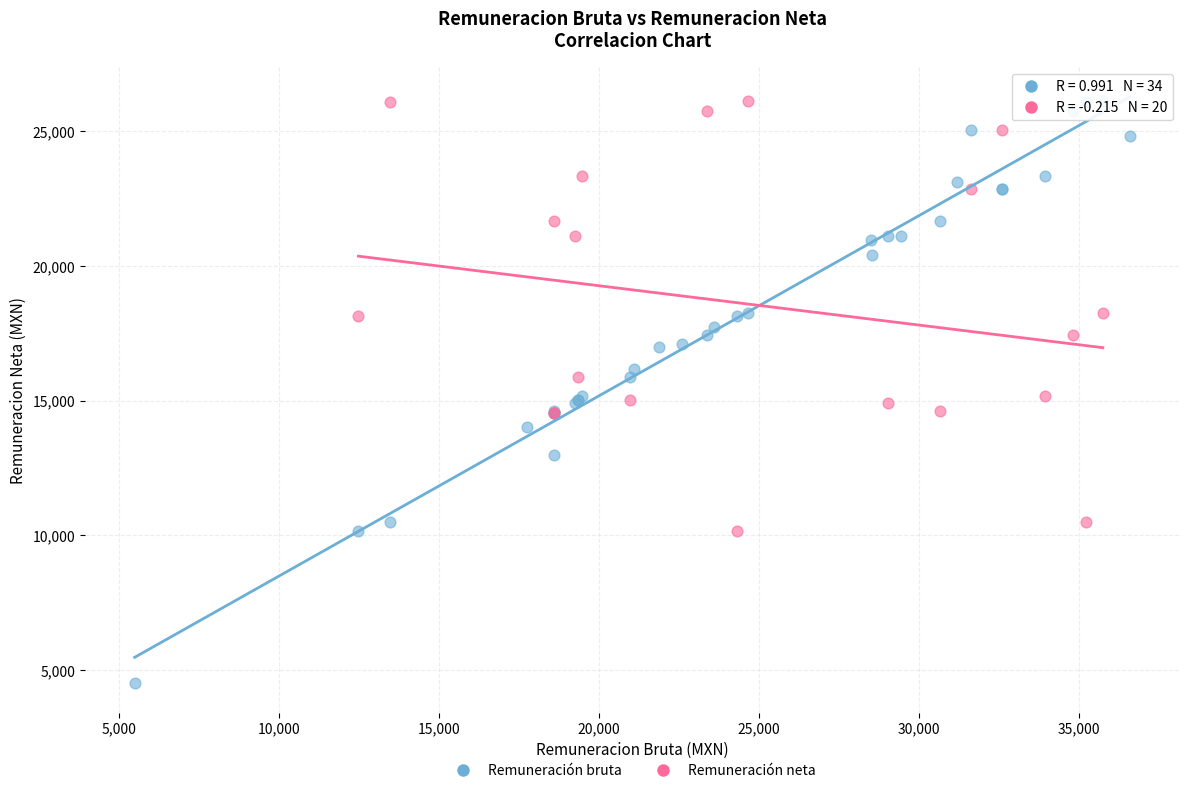

Which series has the widest spread of Y values?

Remuneración bruta